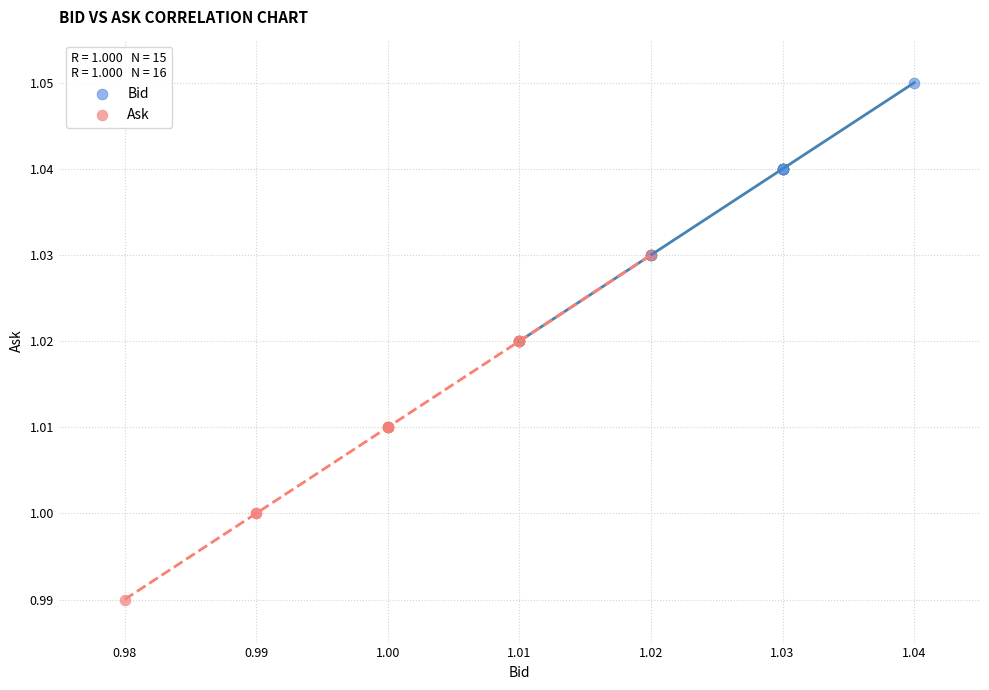

Which series reaches the maximum Y coordinate?

Bid